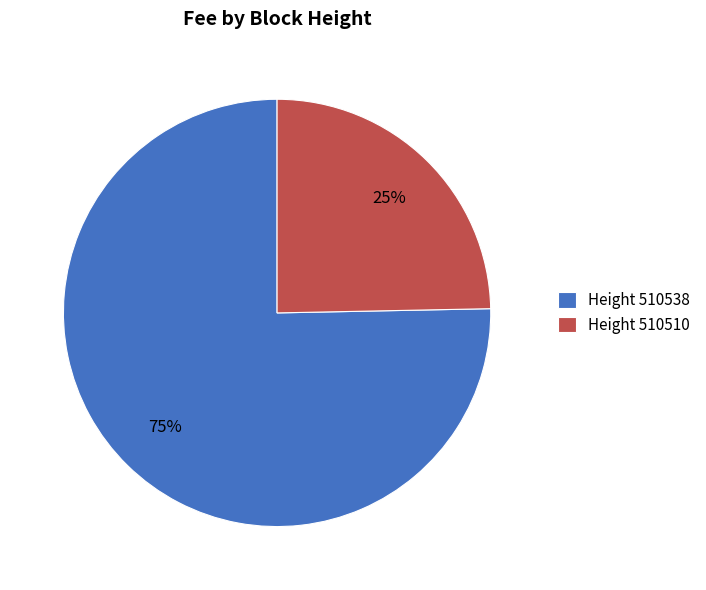

Combined, do Height 510538 and Height 510510 account for over 50%?

Yes